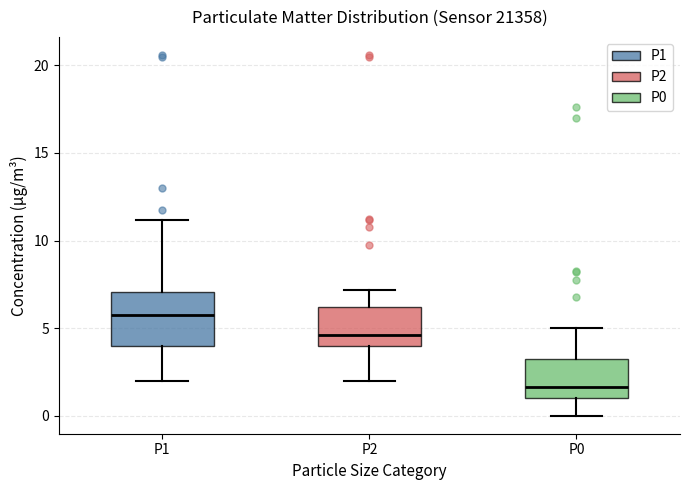

Which box has the lowest median line?

P0